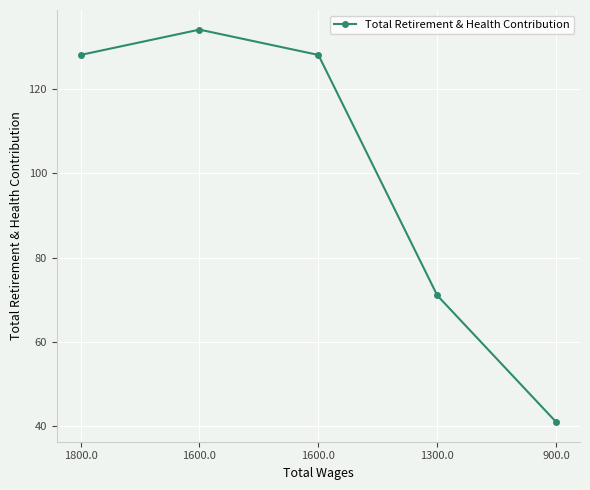

How many values are below 128?

2